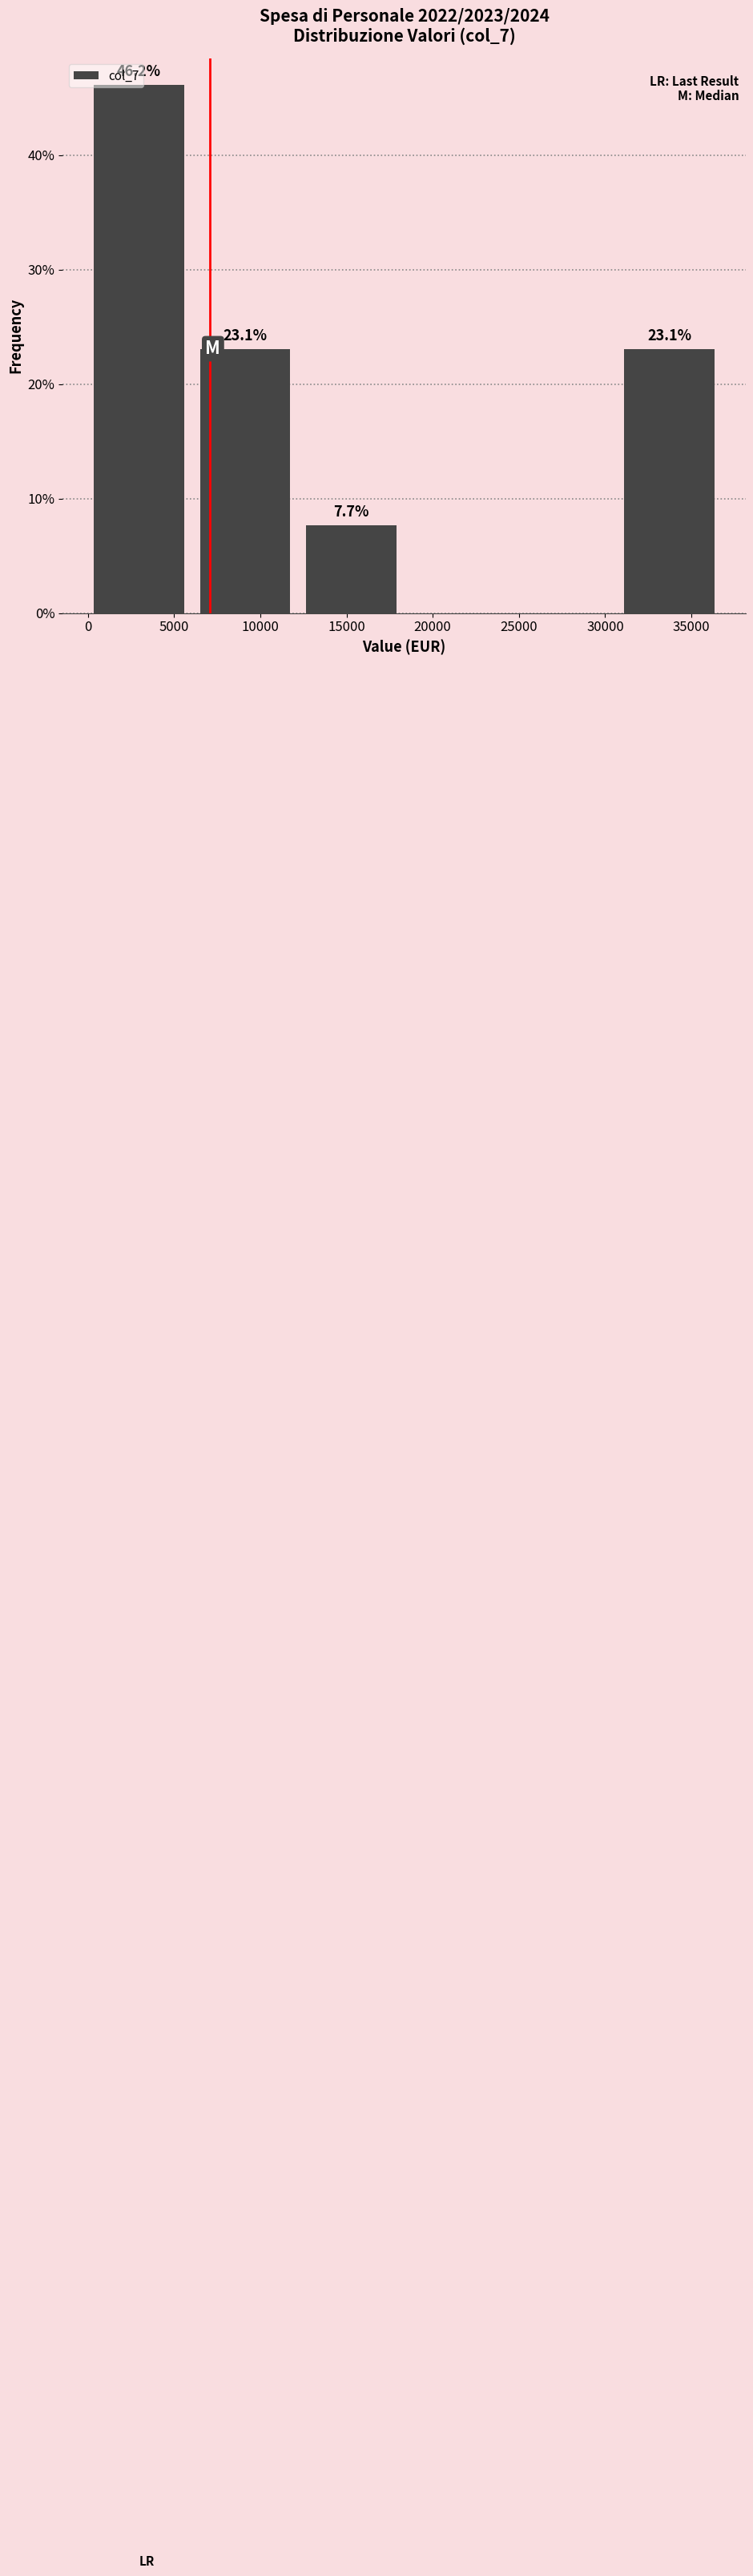

Which range on the x-axis has the tallest bar?

500 to 6500